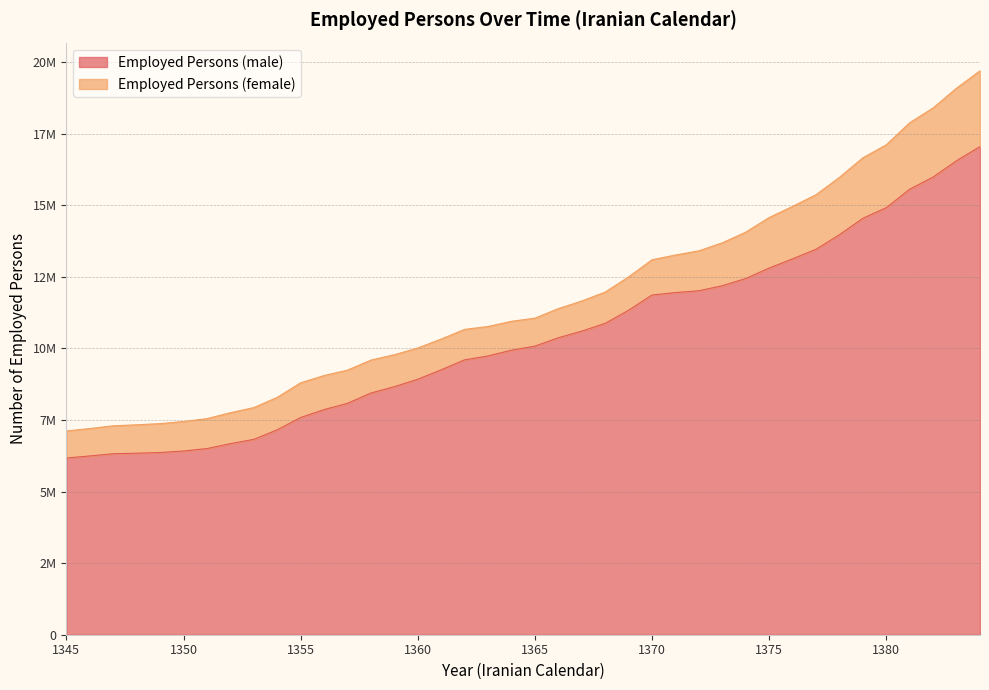

What is the sum of the values at 1370 and 1375?

24671559